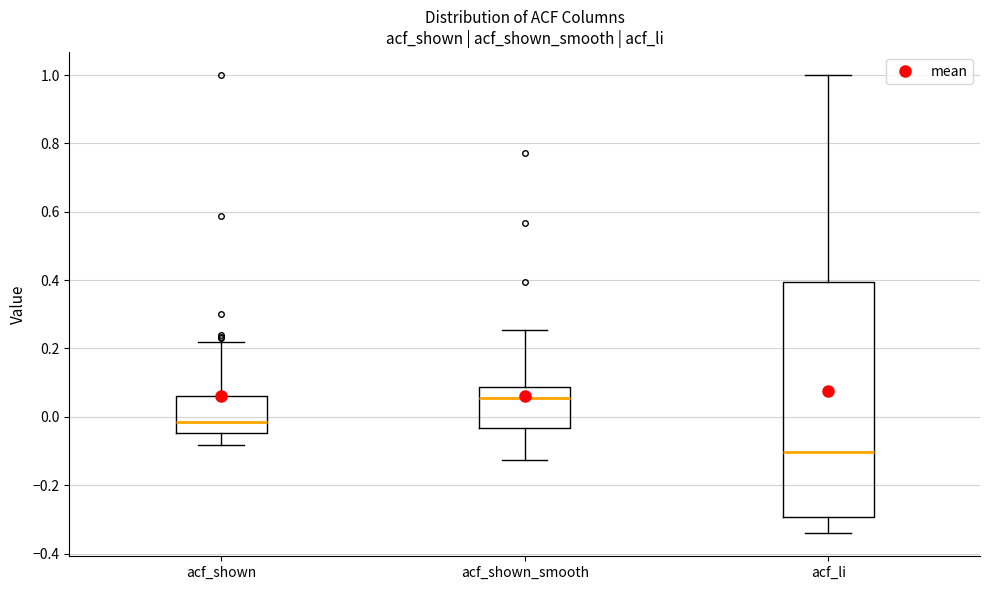

Reading left to right, read every box against the y-axis: the position of its median line, the range the box covers, and the ends of its whiskers. The values are not printed on the chart, so give them approximately, as read against the axis.

acf_shown: median -0.02, box -0.04 to 0.06, whiskers -0.08 to 0.22
acf_shown_smooth: median 0.06, box -0.04 to 0.08, whiskers -0.12 to 0.26
acf_li: median -0.10, box -0.30 to 0.40, whiskers -0.34 to 1.00